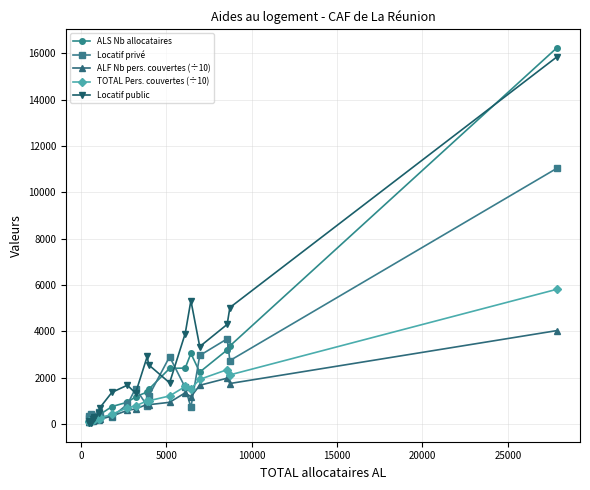

What is the maximum value for ALS Nb allocataires?

16221.0